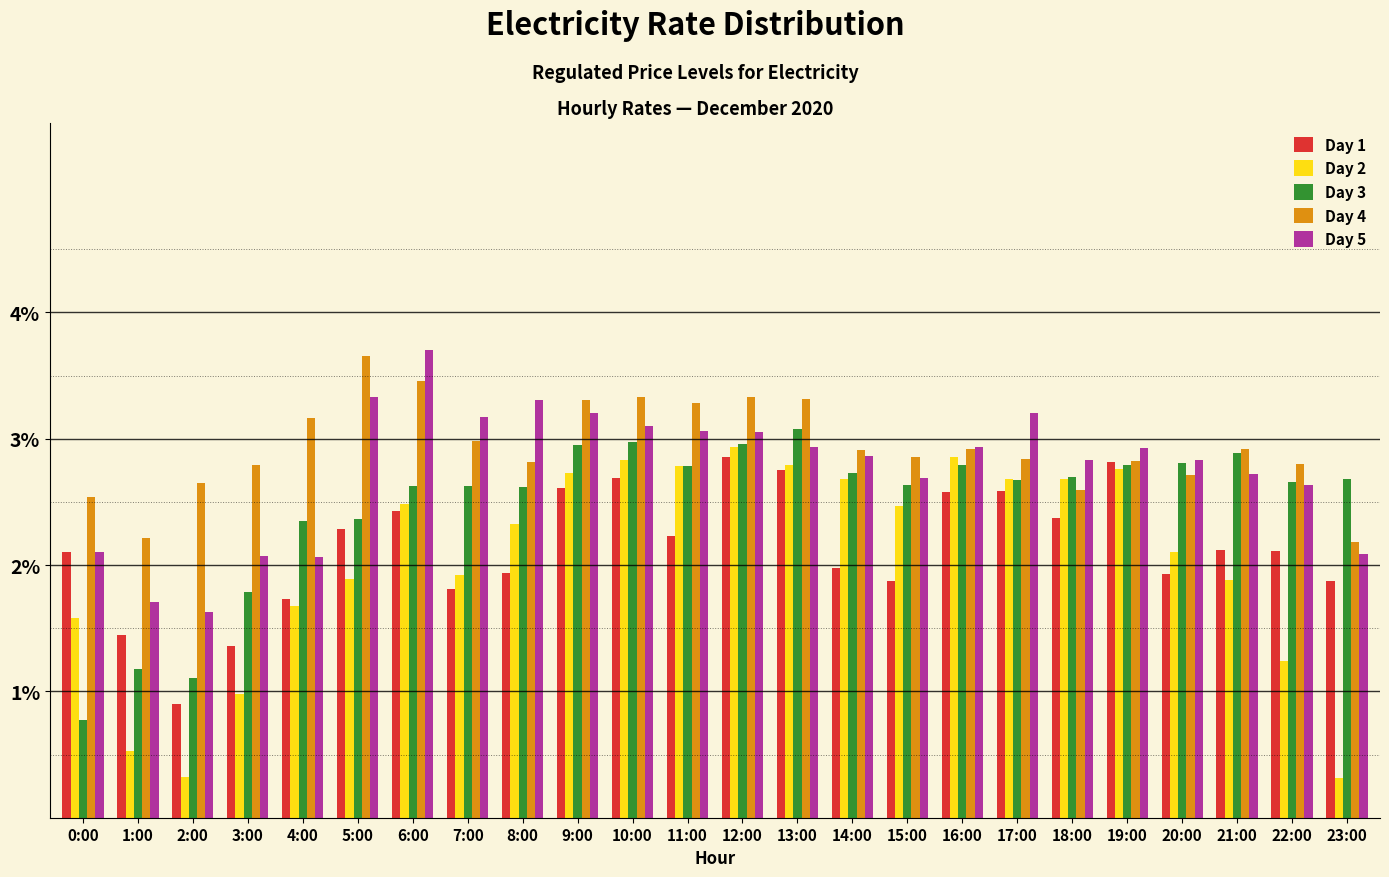

What is the maximum value shown in the chart?

3.7